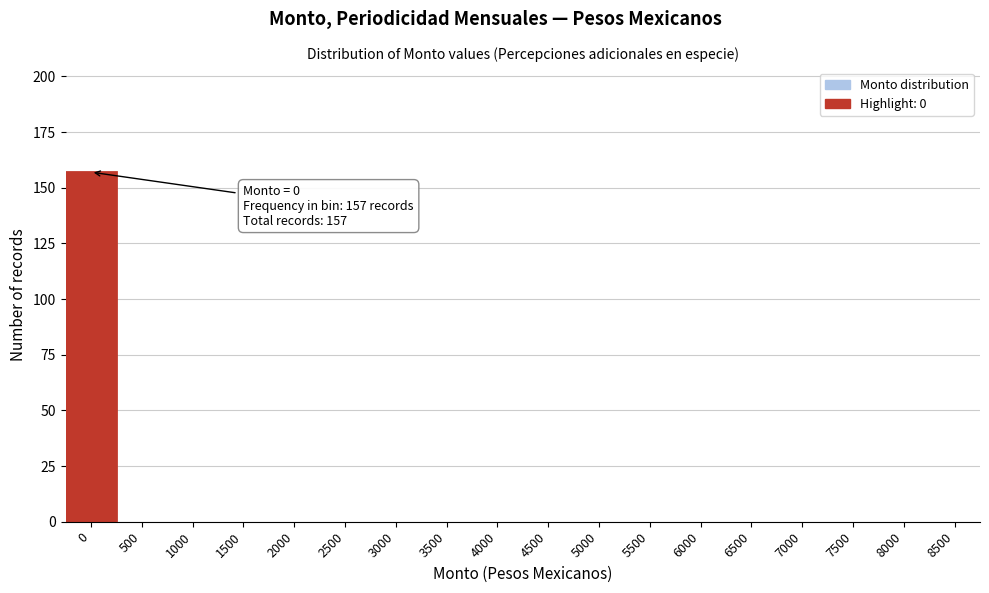

Reading left to right, what are all the values shown in this chart?

0=157	500=0	1000=0	1500=0	2000=0	2500=0	3000=0	3500=0	4000=0	4500=0	5000=0	5500=0	6000=0	6500=0	7000=0	7500=0	8000=0	8500=0